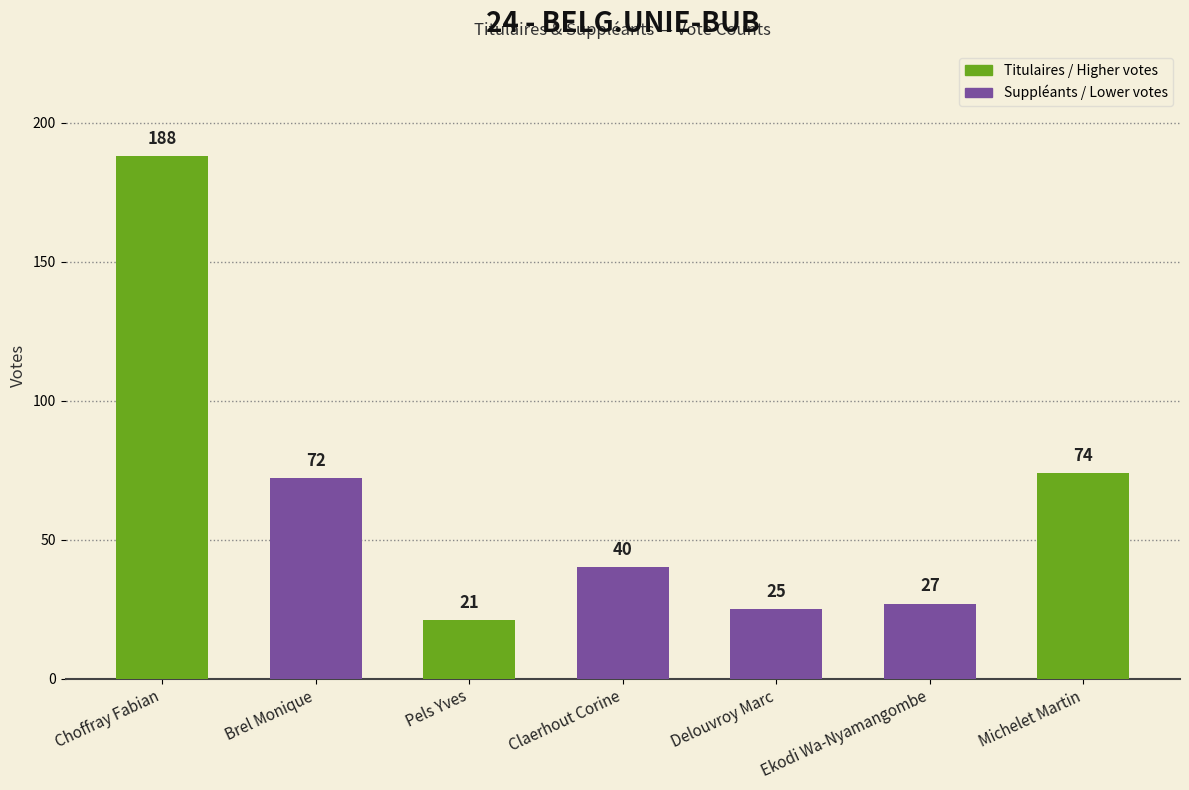

What is the change in value from Brel Monique to Claerhout Corine?

-32